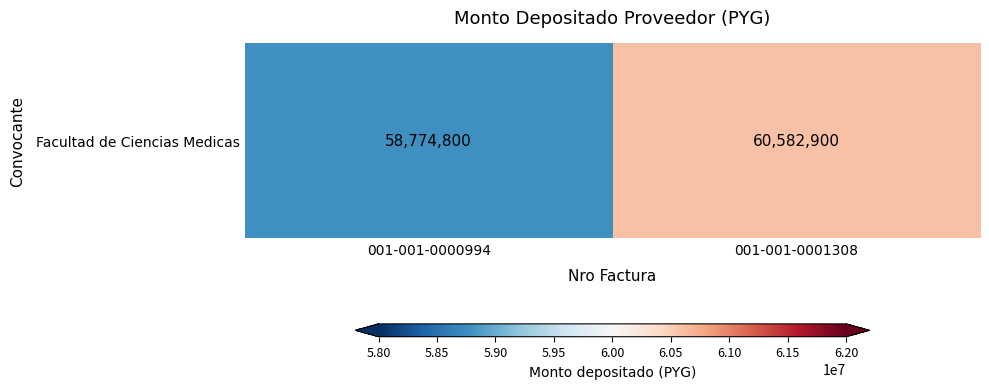

Where is the data nearest to the value 59678850?

001-001-0000994